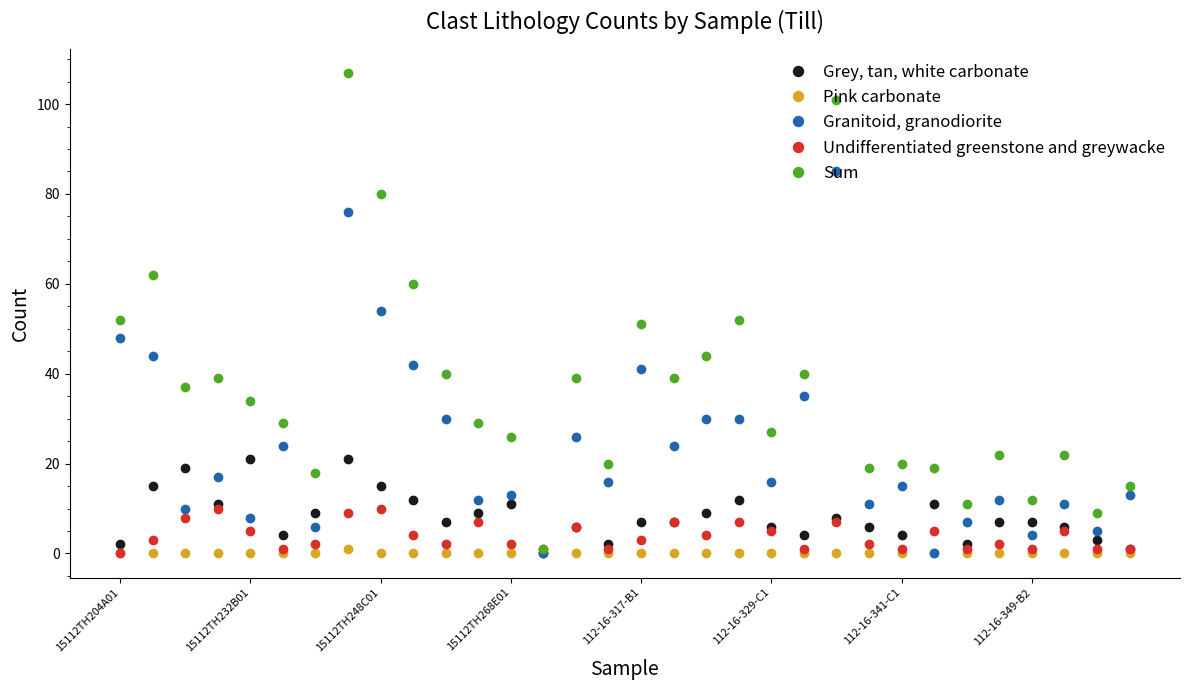

Which series has the widest spread of values?

Sum